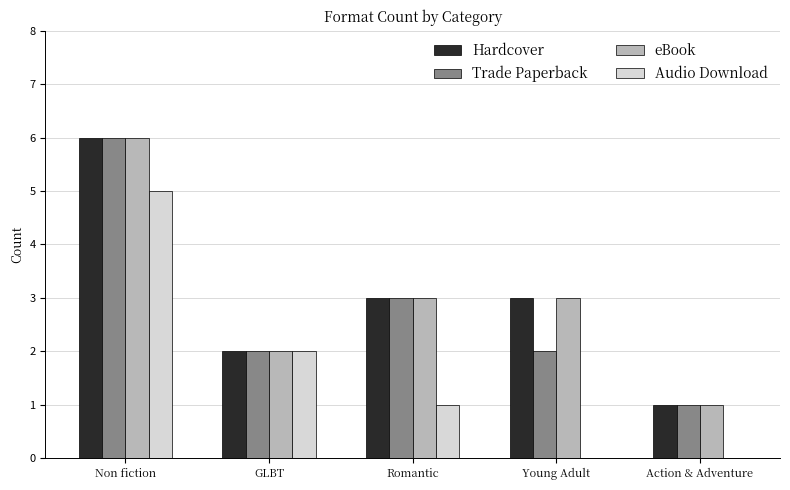

Reading left to right, transcribe all the data shown in this chart.

Hardcover: Non fiction=6	GLBT=2	Romantic=3	Young Adult=3	Action & Adventure=1
Trade Paperback: Non fiction=6	GLBT=2	Romantic=3	Young Adult=2	Action & Adventure=1
eBook: Non fiction=6	GLBT=2	Romantic=3	Young Adult=3	Action & Adventure=1
Audio Download: Non fiction=5	GLBT=2	Romantic=1	Young Adult=0	Action & Adventure=0